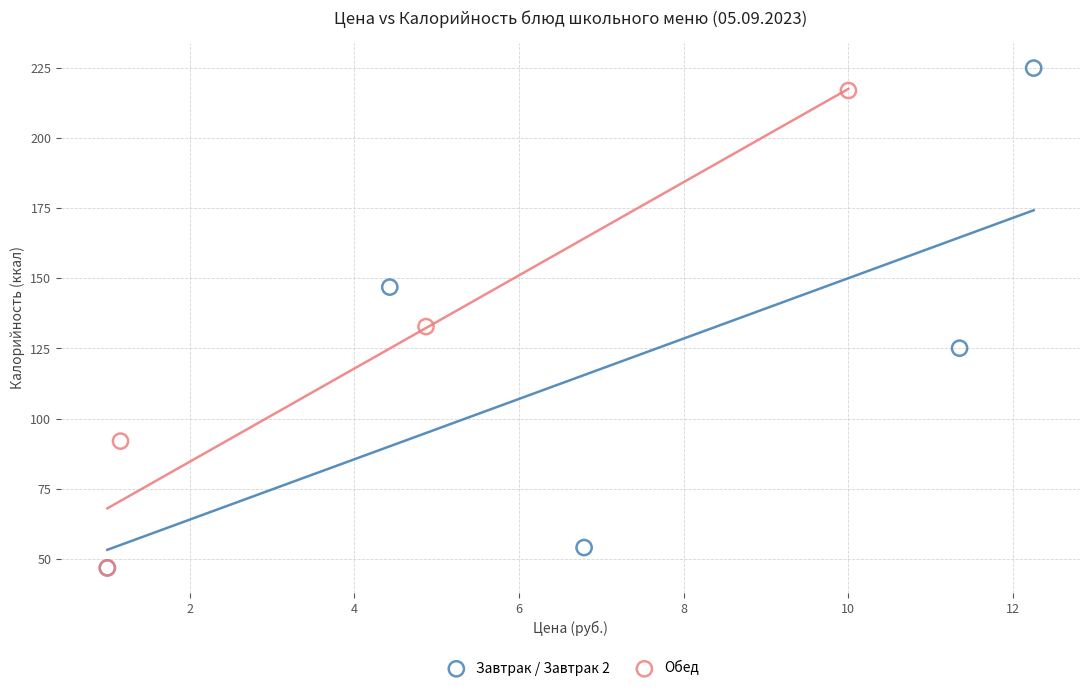

Which series reaches the maximum Y coordinate?

Завтрак / Завтрак 2